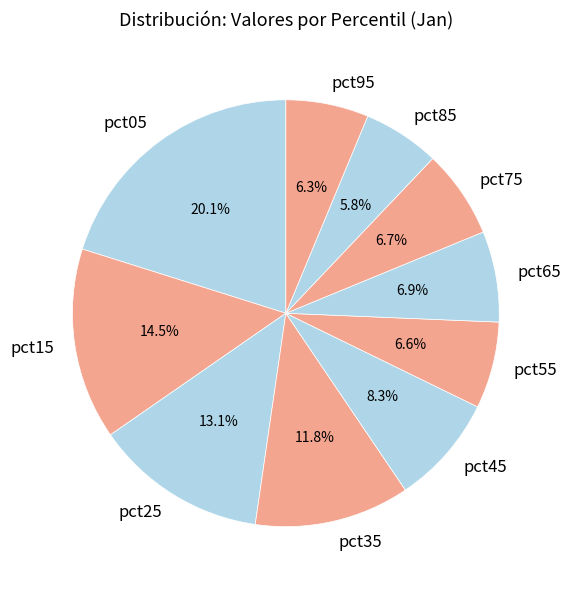

Which has a higher value, pct35 or pct15?

pct15